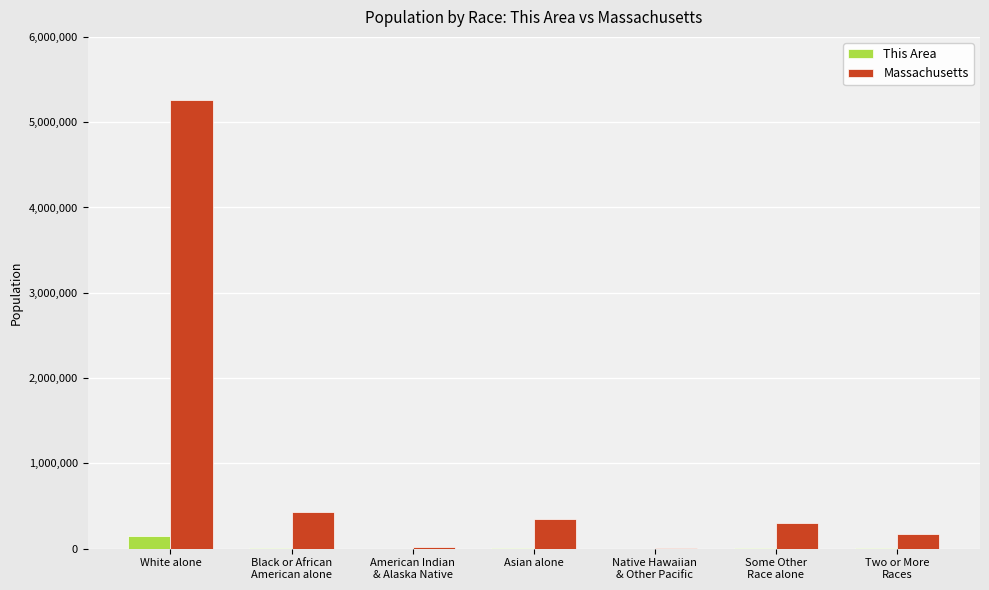

What is the sum of all This Area values?

164671